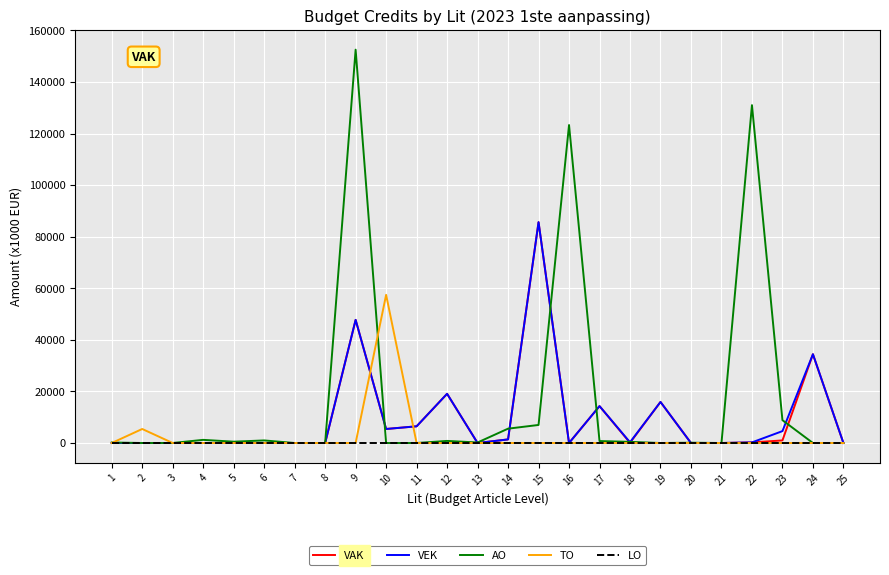

Does the chart have visible grid lines?

Yes